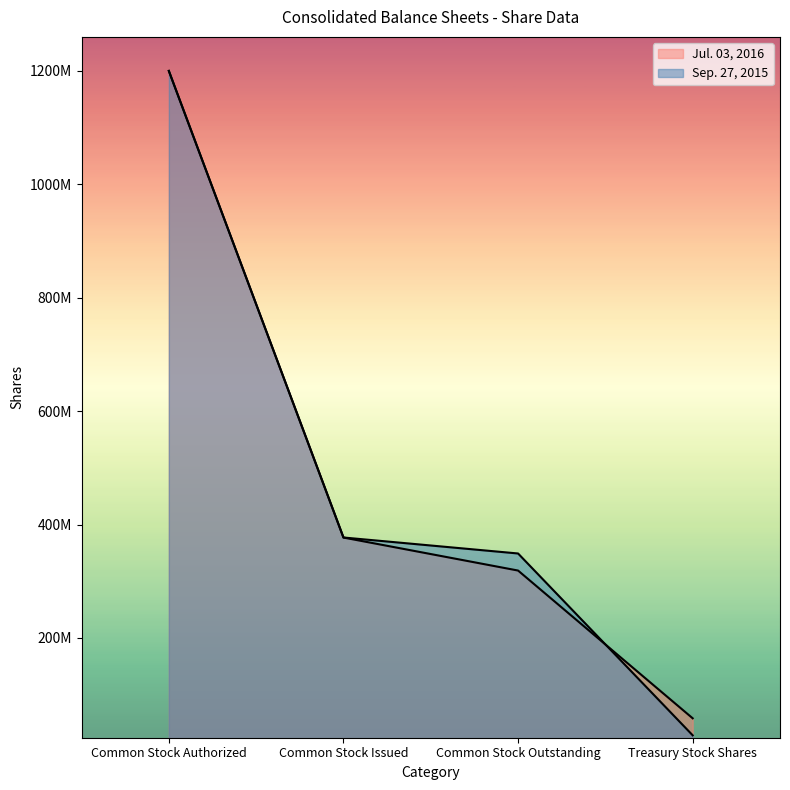

Which series has the largest total across all categories?

Sep. 27, 2015